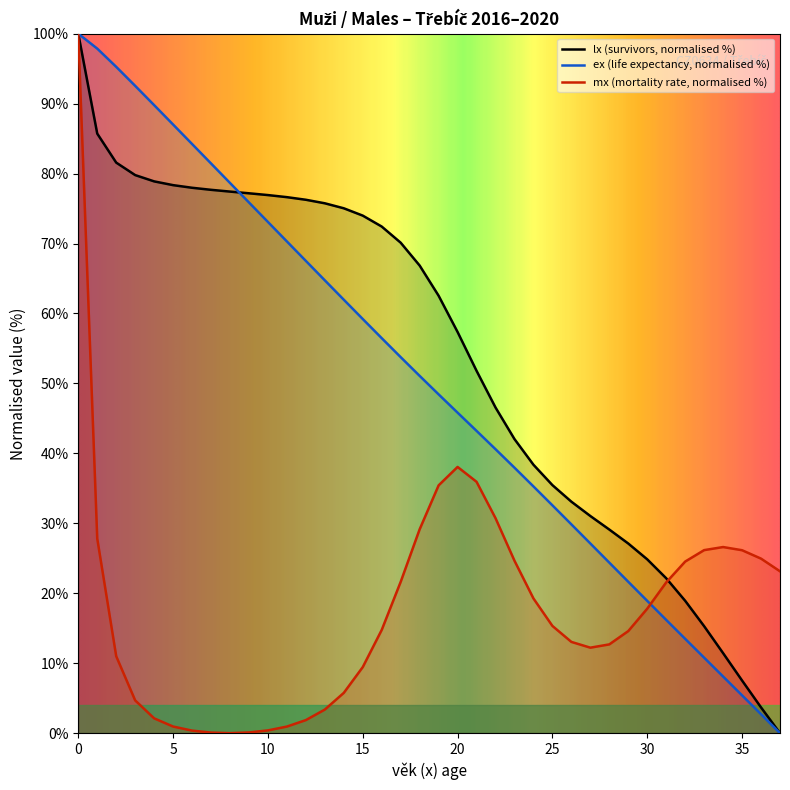

Reading left to right, what are all the values shown in this chart?

lx: 0=100.0	1=85.7	2=81.6	3=79.8	4=78.9	5=78.3	6=78.0	7=77.7	8=77.4	9=77.2	10=76.9	11=76.6	12=76.3	13=75.8	14=75.0	15=74.0	16=72.4	17=70.1	18=66.8	19=62.5	20=57.3	21=51.8	22=46.6	23=42.0	24=38.4	25=35.5	26=33.1	27=31.0	28=29.1	29=27.1	30=24.8	31=22.1	32=18.9	33=15.3	34=11.4	35=7.5	36=3.7	37=0.0
ex: 0=100.0	1=97.9	2=95.3	3=92.5	4=89.8	5=87.0	6=84.2	7=81.4	8=78.7	9=75.9	10=73.1	11=70.3	12=67.5	13=64.7	14=62.0	15=59.2	16=56.5	17=53.8	18=51.1	19=48.4	20=45.8	21=43.2	22=40.6	23=37.9	24=35.3	25=32.6	26=29.8	27=27.1	28=24.4	29=21.6	30=18.9	31=16.2	32=13.5	33=10.8	34=8.1	35=5.4	36=2.7	37=0.0
mx: 0=100.0	1=27.8	2=11.0	3=4.7	4=2.1	5=0.9	6=0.4	7=0.1	8=0.0	9=0.1	10=0.4	11=0.9	12=1.9	13=3.4	14=5.8	15=9.4	16=14.8	17=21.6	18=29.1	19=35.4	20=38.1	21=35.9	22=30.7	23=24.6	24=19.3	25=15.3	26=13.0	27=12.2	28=12.7	29=14.6	30=17.8	31=21.5	32=24.5	33=26.2	34=26.6	35=26.2	36=24.9	37=23.1